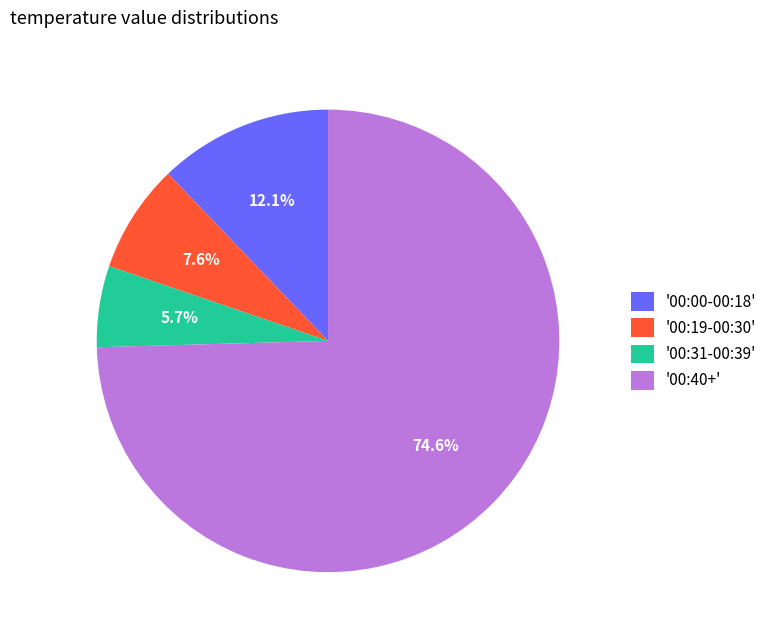

Between '00:40+' and '00:00-00:18', which is larger?

'00:40+'